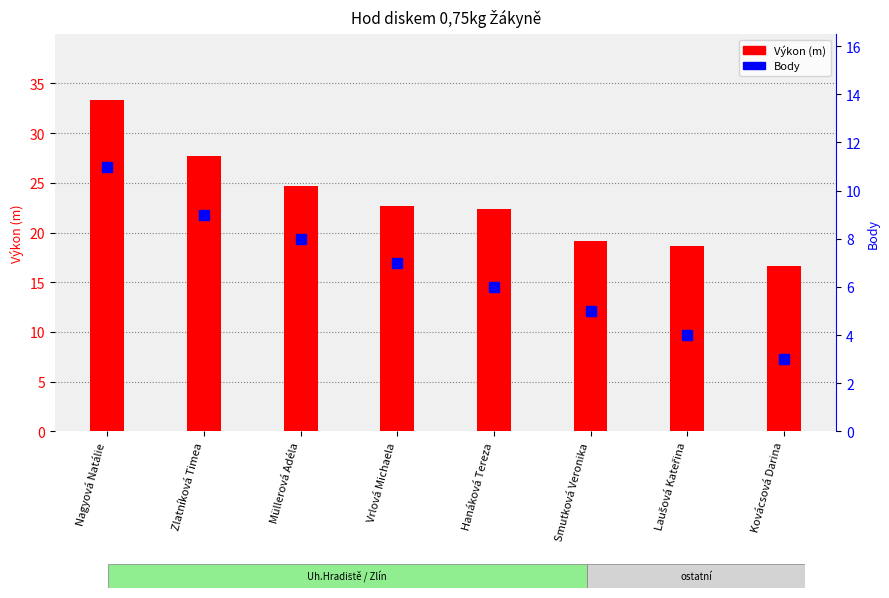

What is the minimum value for Výkon (m)?

16.6